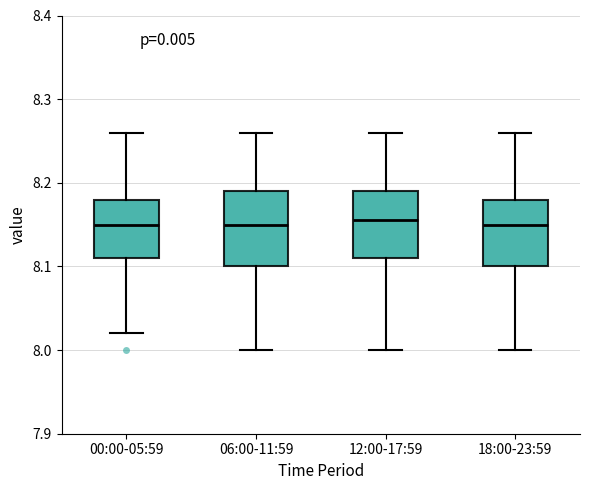

Reading left to right, transcribe this box plot: for each box, give where its median line is, the range the box spans, and where its two whiskers end, as read against the y-axis. The values are not printed on the chart, so give them approximately, as read against the axis.

00:00-05:59: median 8.15, box 8.11 to 8.18, whiskers 8.02 to 8.26
06:00-11:59: median 8.15, box 8.10 to 8.19, whiskers 8.00 to 8.26
12:00-17:59: median 8.16, box 8.11 to 8.19, whiskers 8.00 to 8.26
18:00-23:59: median 8.15, box 8.10 to 8.18, whiskers 8.00 to 8.26